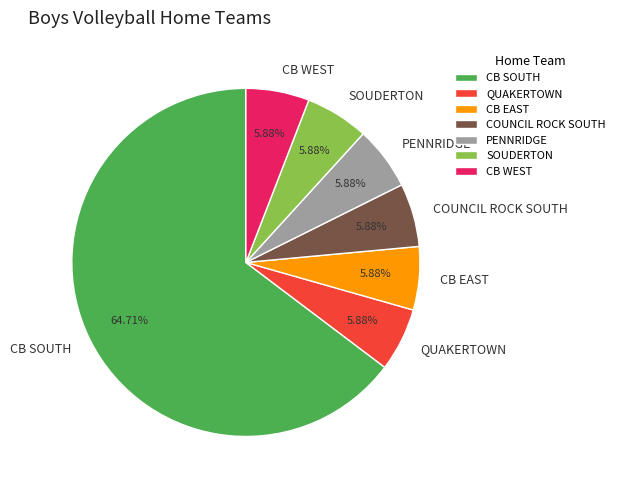

What is the total percentage of CB WEST and COUNCIL ROCK SOUTH?

11.8%